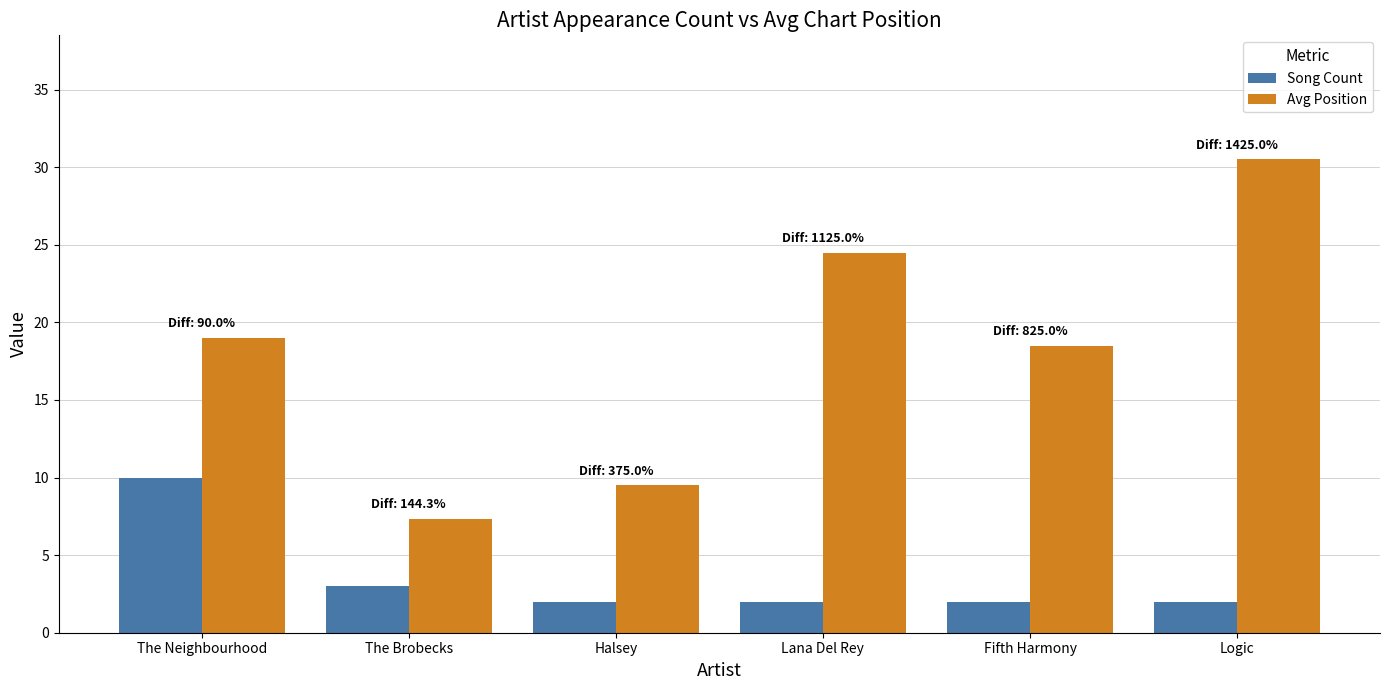

Reading right to left, extract all data points from this chart.

Song Count: Logic=2.0	Fifth Harmony=2.0	Lana Del Rey=2.0	Halsey=2.0	The Brobecks=3.0	The Neighbourhood=10.0
Avg Position: Logic=30.5	Fifth Harmony=18.5	Lana Del Rey=24.5	Halsey=9.5	The Brobecks=7.3	The Neighbourhood=19.0